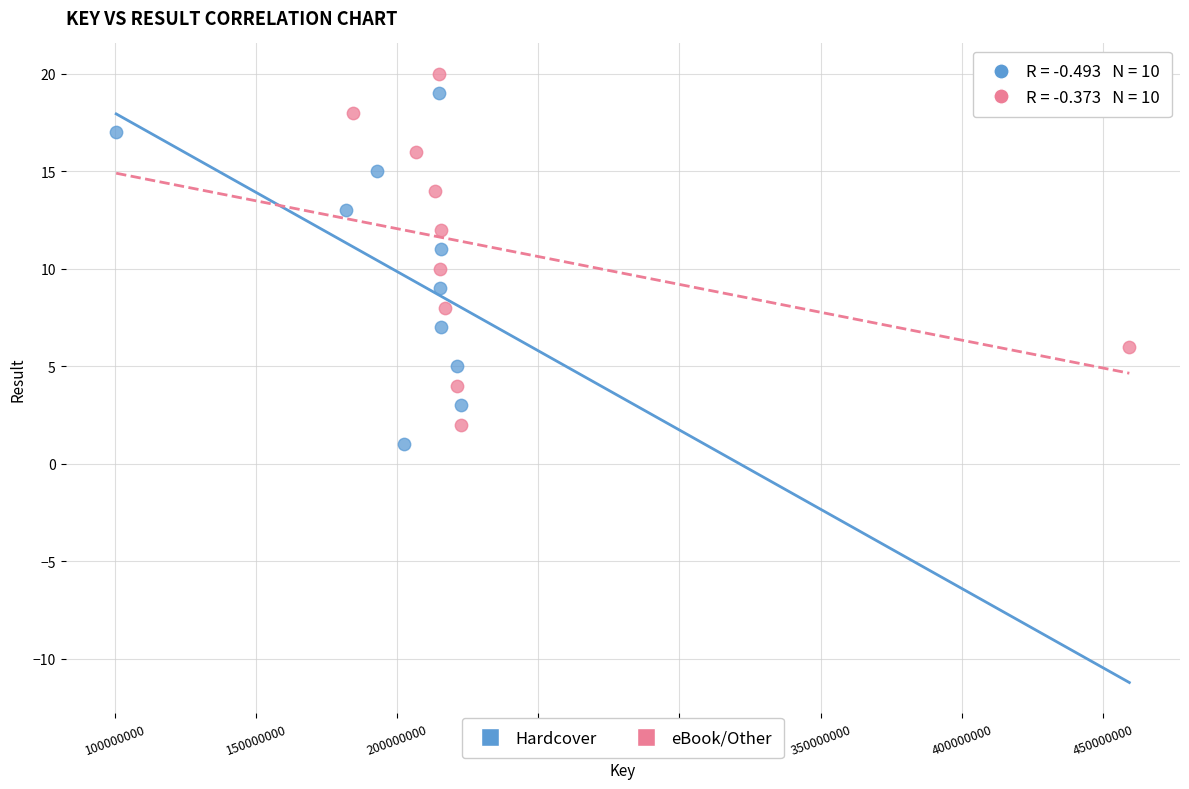

What are all the series names shown in the legend?

Hardcover, eBook/Other